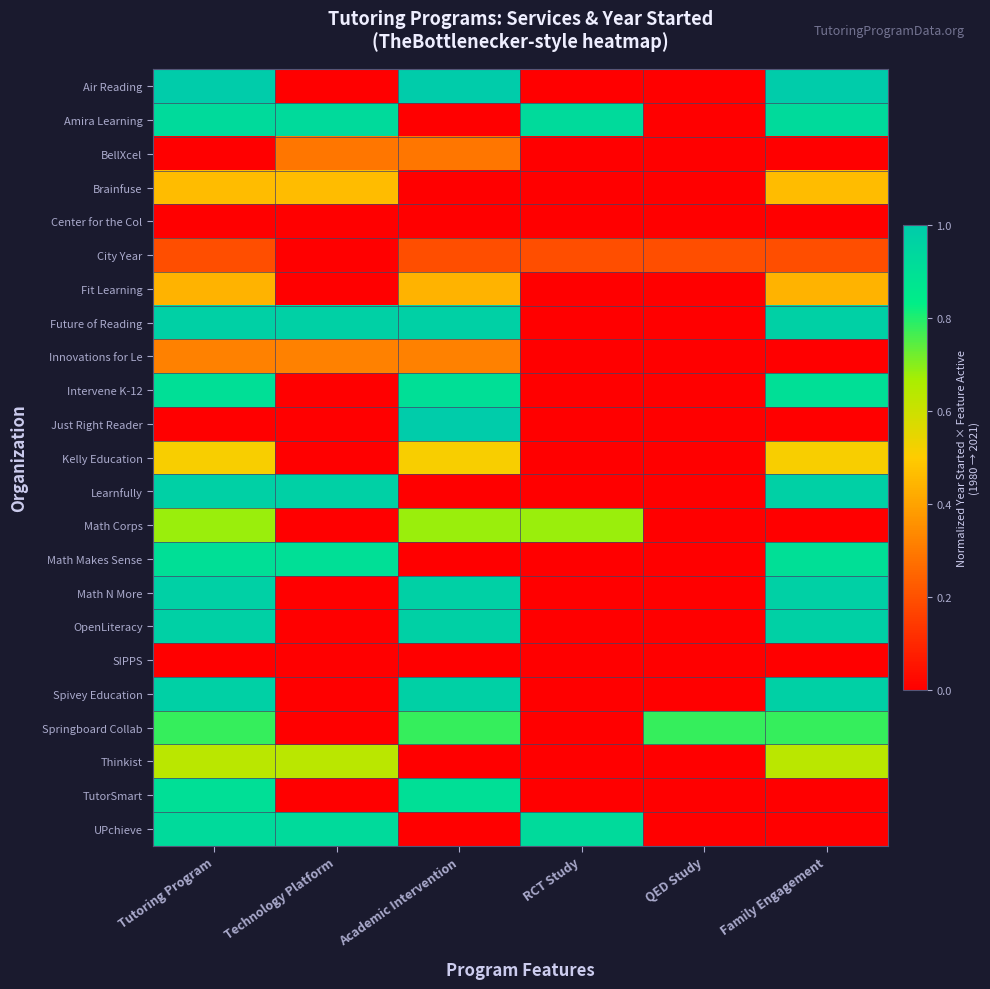

Rank the series by their maximum value, from lowest to highest.

Center for the Col, SIPPS, City Year, BellXcel, Innovations for Le, Fit Learning, Brainfuse, Kelly Education, Thinkist, Math Corps, Springboard Collab, Intervene K-12, Math Makes Sense, TutorSmart, Amira Learning, UPchieve, Future of Reading, Learnfully, Math N More, OpenLiteracy, Spivey Education, Air Reading, Just Right Reader